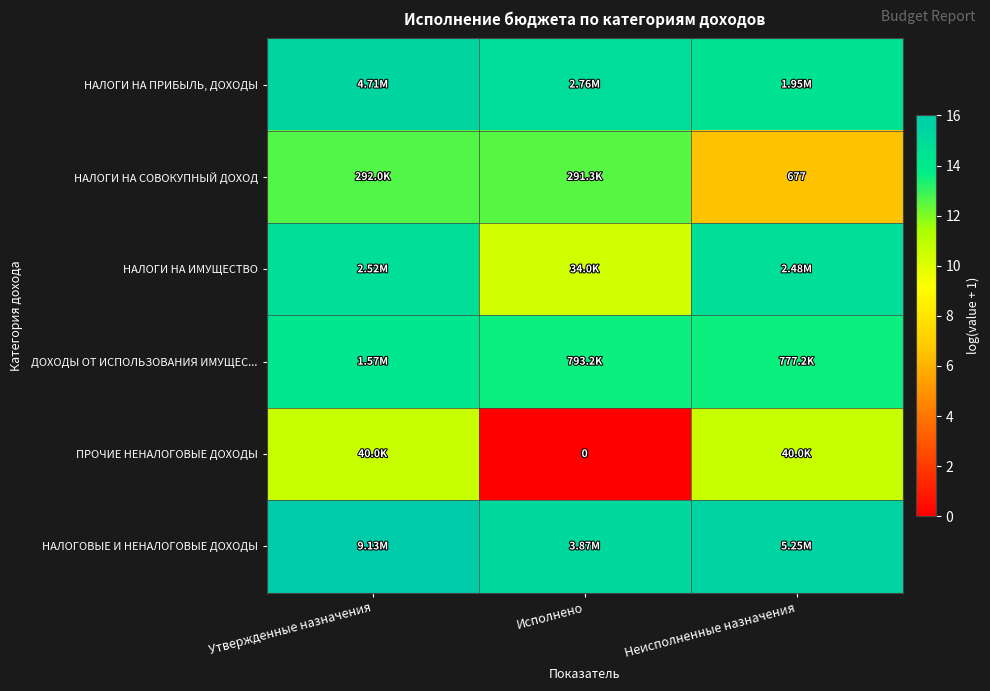

What is the difference between the highest and lowest values at Исполнено?

15.2